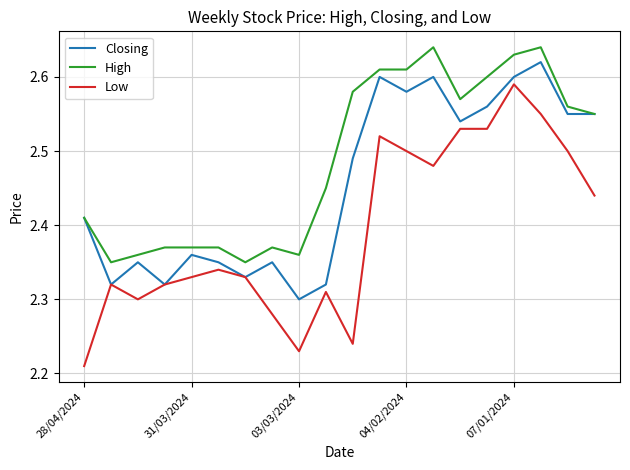

True or false: Low and High intersect in this chart.

False